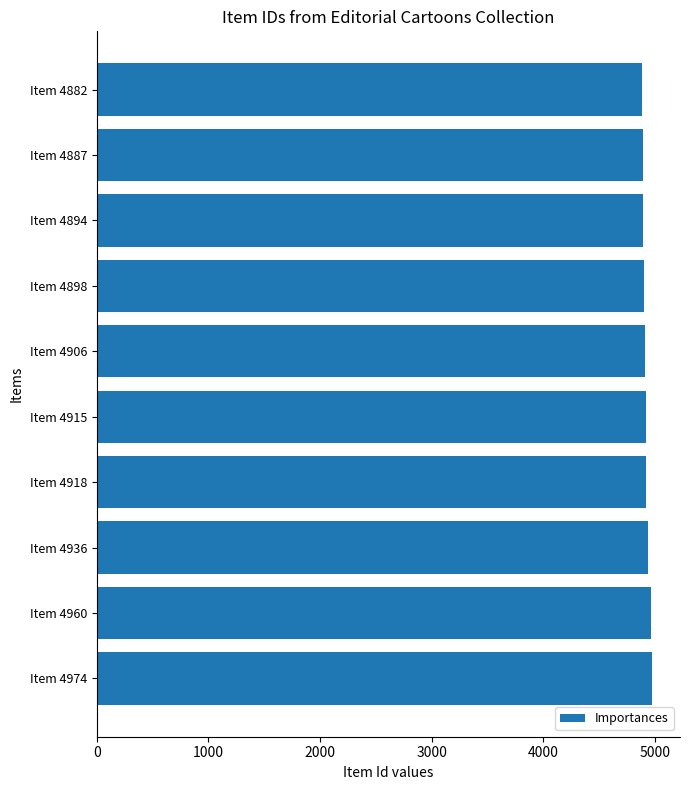

What is the minimum value shown in the chart?

4882